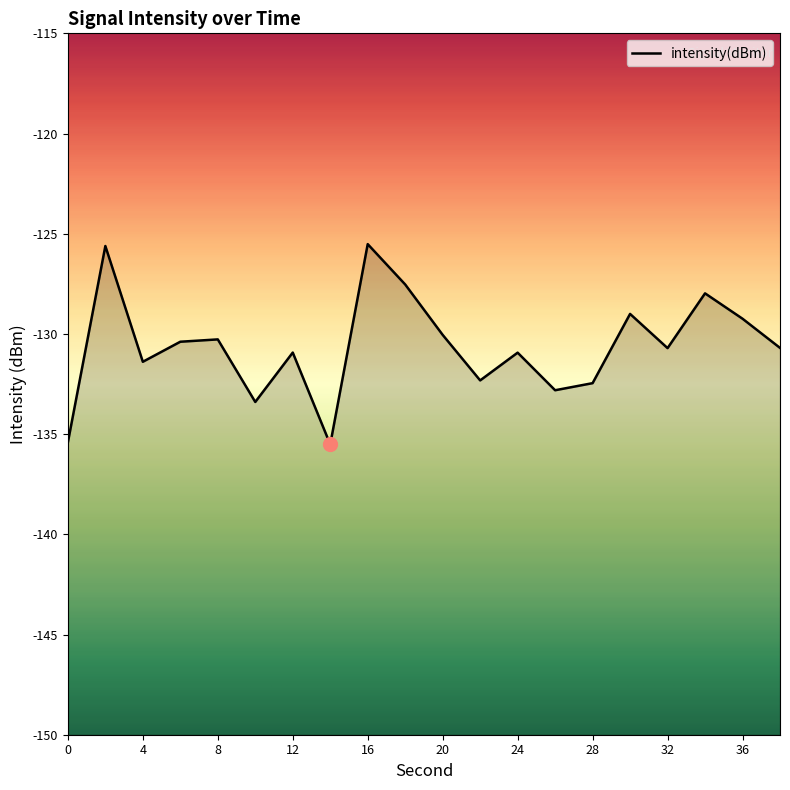

Reading right to left, extract all data points from this chart.

-130.7	-129.2	-128.0	-130.7	-129.0	-132.5	-132.8	-130.9	-132.3	-130.0	-127.5	-125.5	-135.5	-130.9	-133.4	-130.3	-130.4	-131.4	-125.6	-135.4